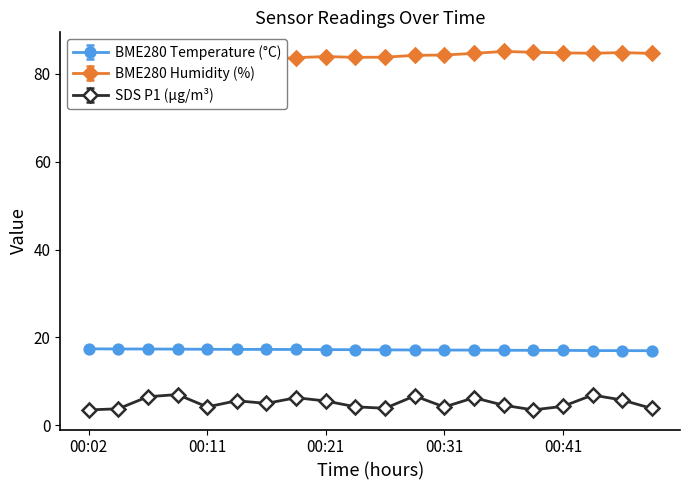

True or false: BME280_humidity and BME280_temperature cross at least once.

False